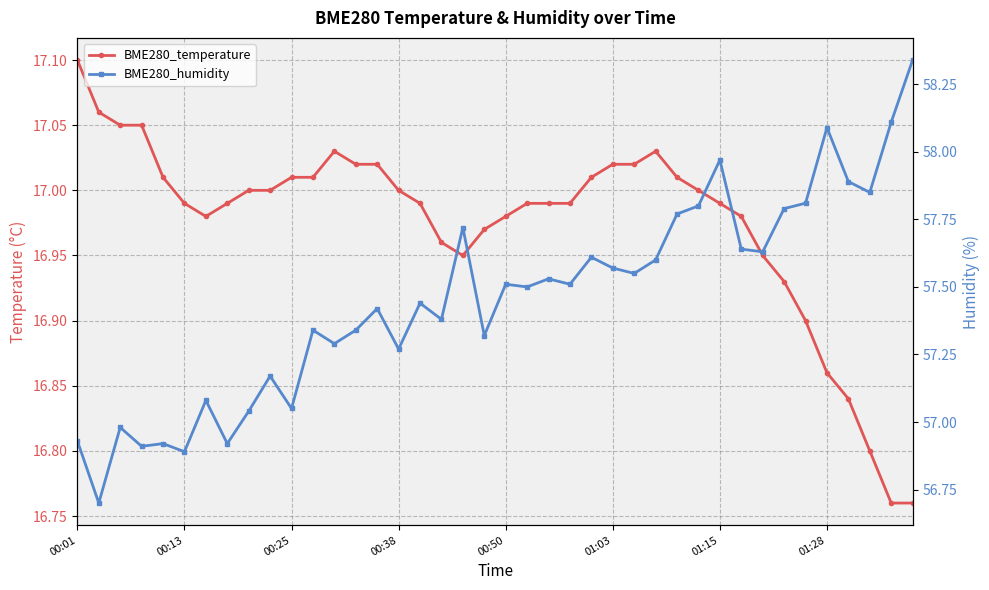

What is the maximum value for BME280_temperature?

17.1